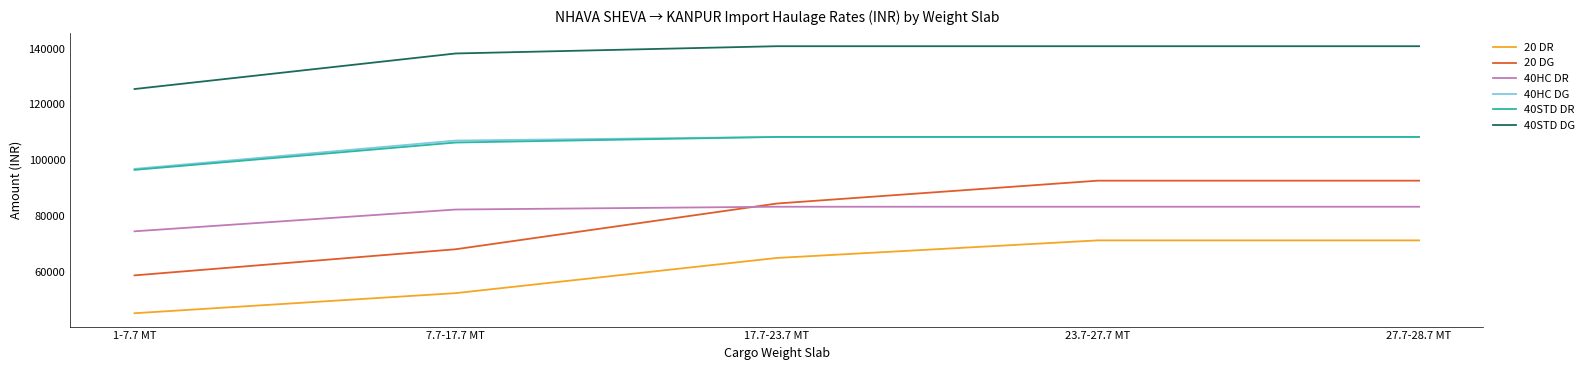

What is the average value of the 40HC DR series?

81390